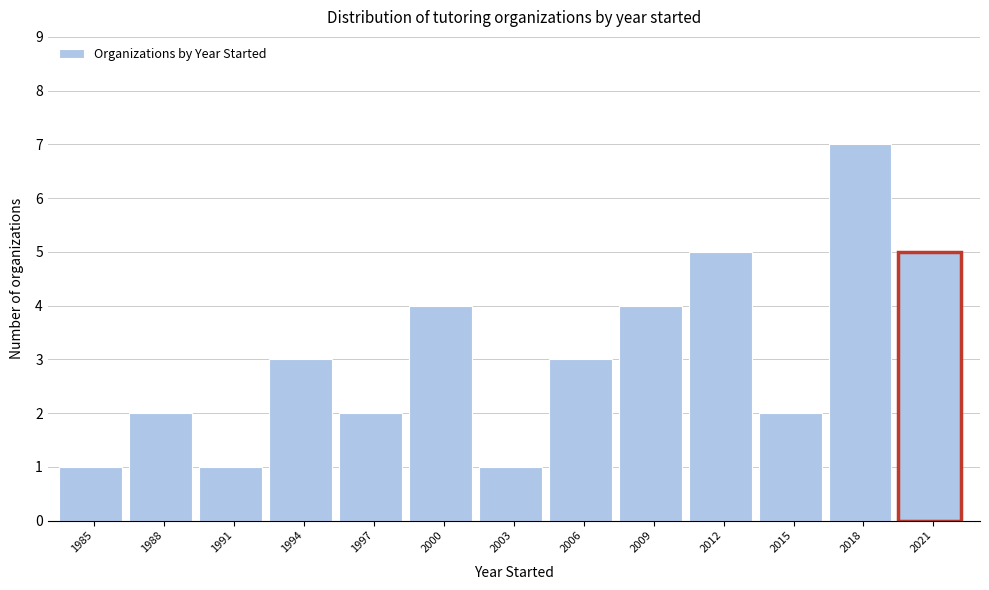

Reading left to right, what are all the values shown in this chart?

1985=1	1988=2	1991=1	1994=3	1997=2	2000=4	2003=1	2006=3	2009=4	2012=5	2015=2	2018=7	2021=5